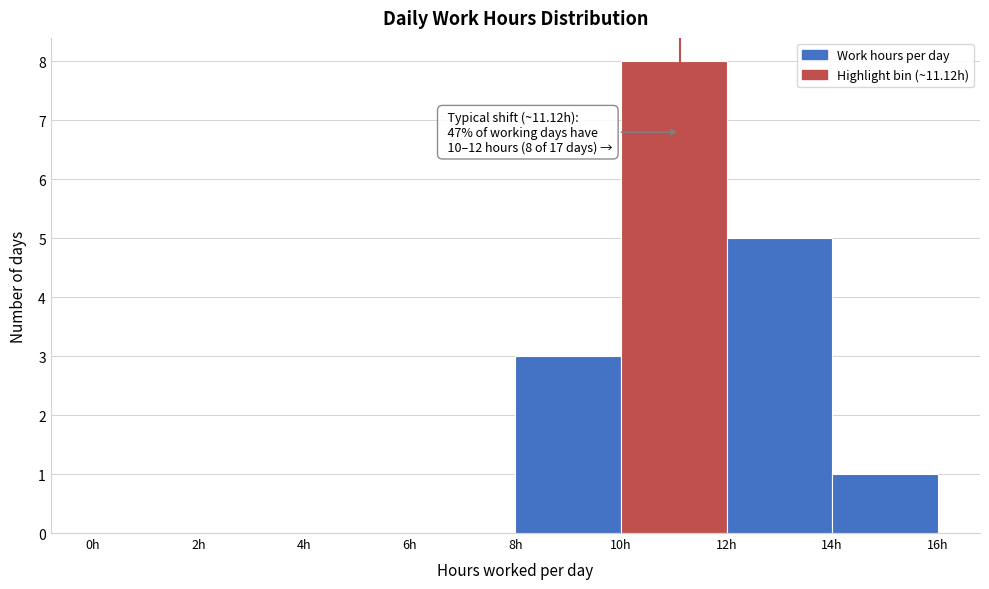

Over which range of the x-axis is the bar tallest?

10 to 12